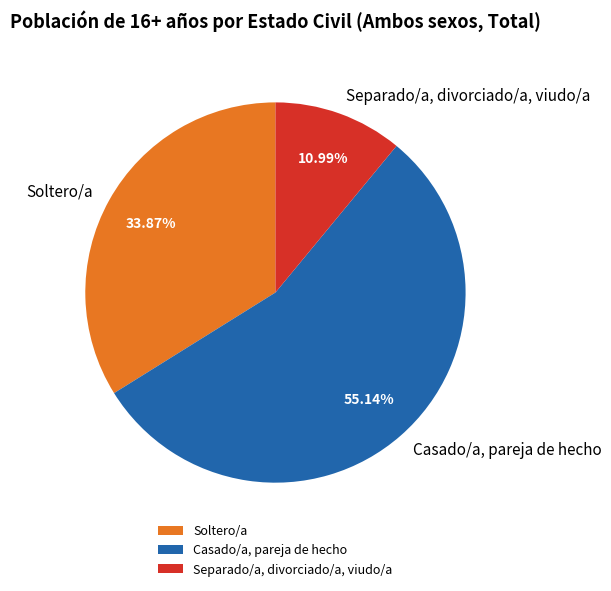

Which has a higher value, Soltero/a or Separado/a, divorciado/a, viudo/a?

Soltero/a